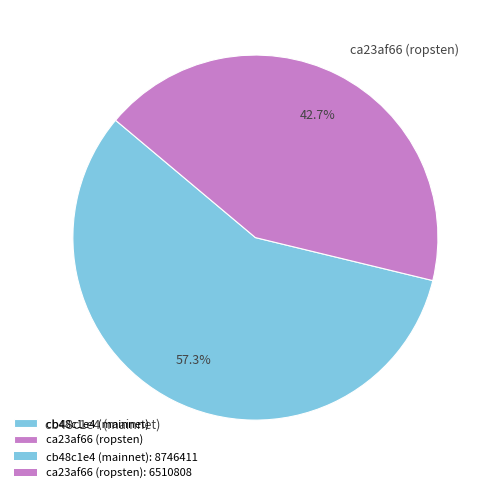

Is ca23af66 (ropsten) the majority of the pie?

No